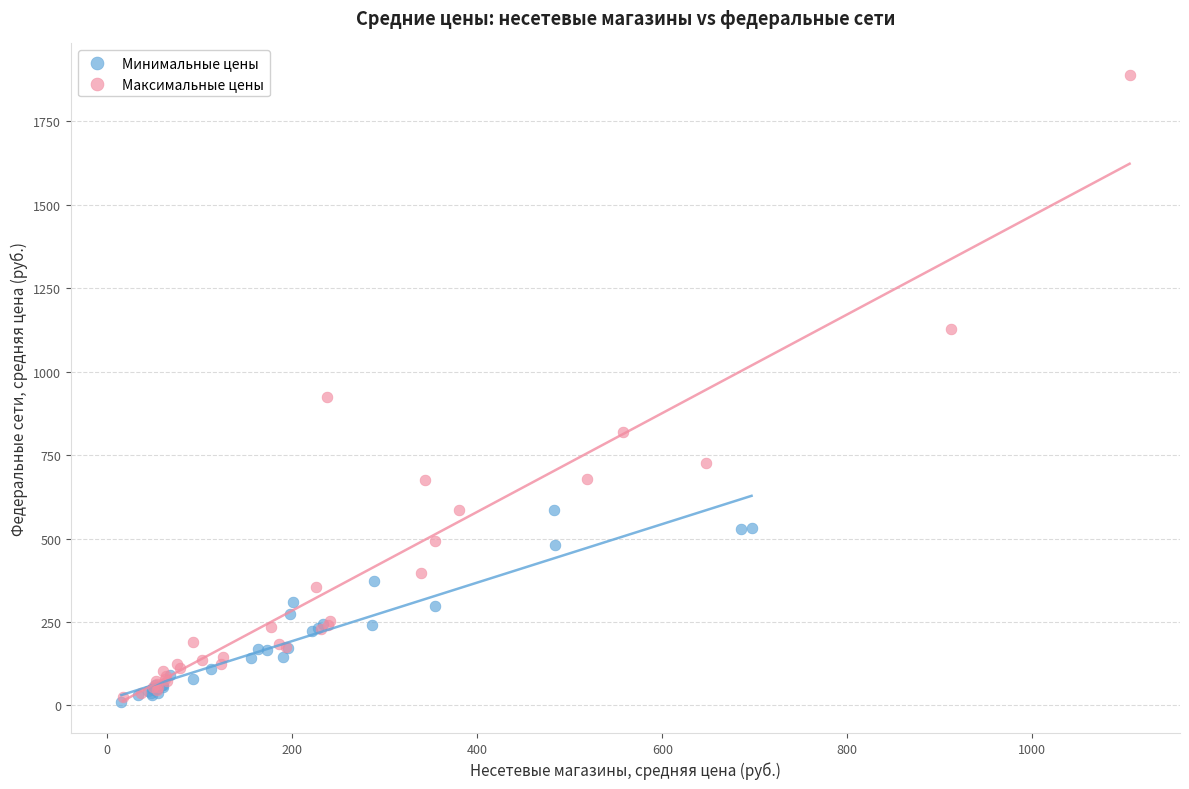

Which series has the largest Y range (max minus min)?

Максимальные цены